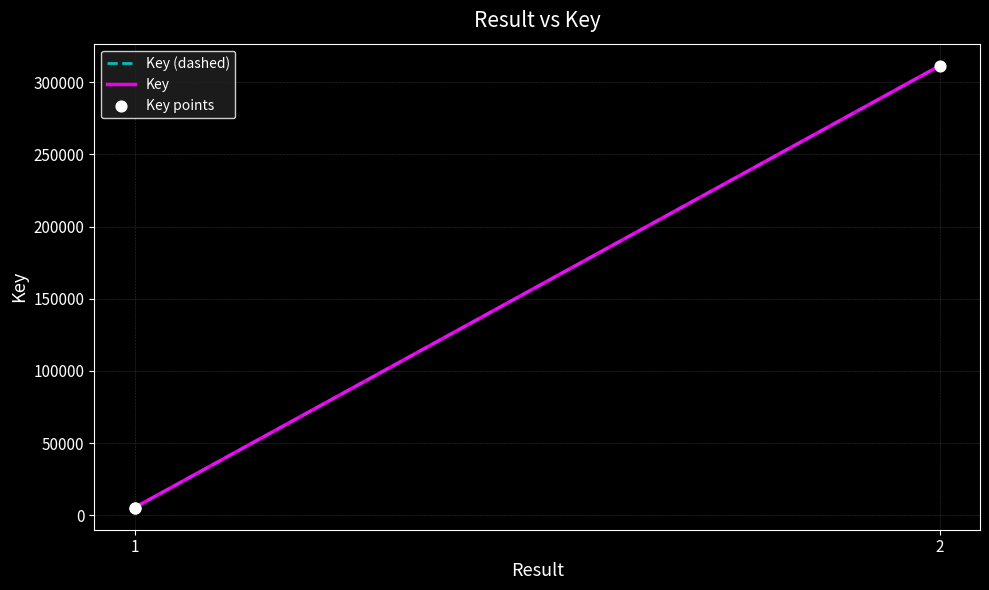

At how many categories does at least one series exceed 195069?

1